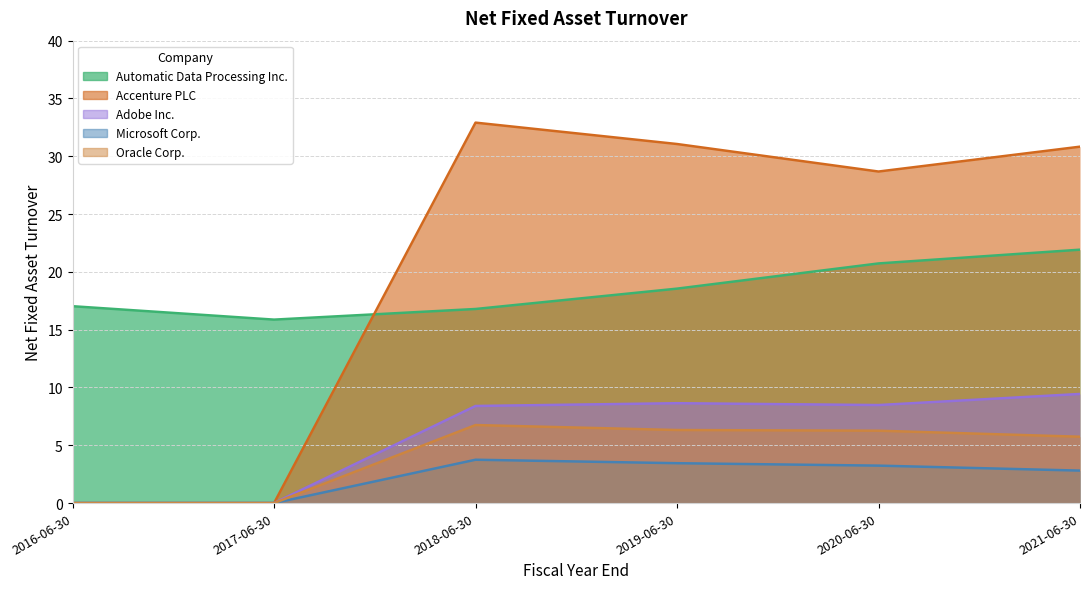

How many lines are shown in the chart?

5